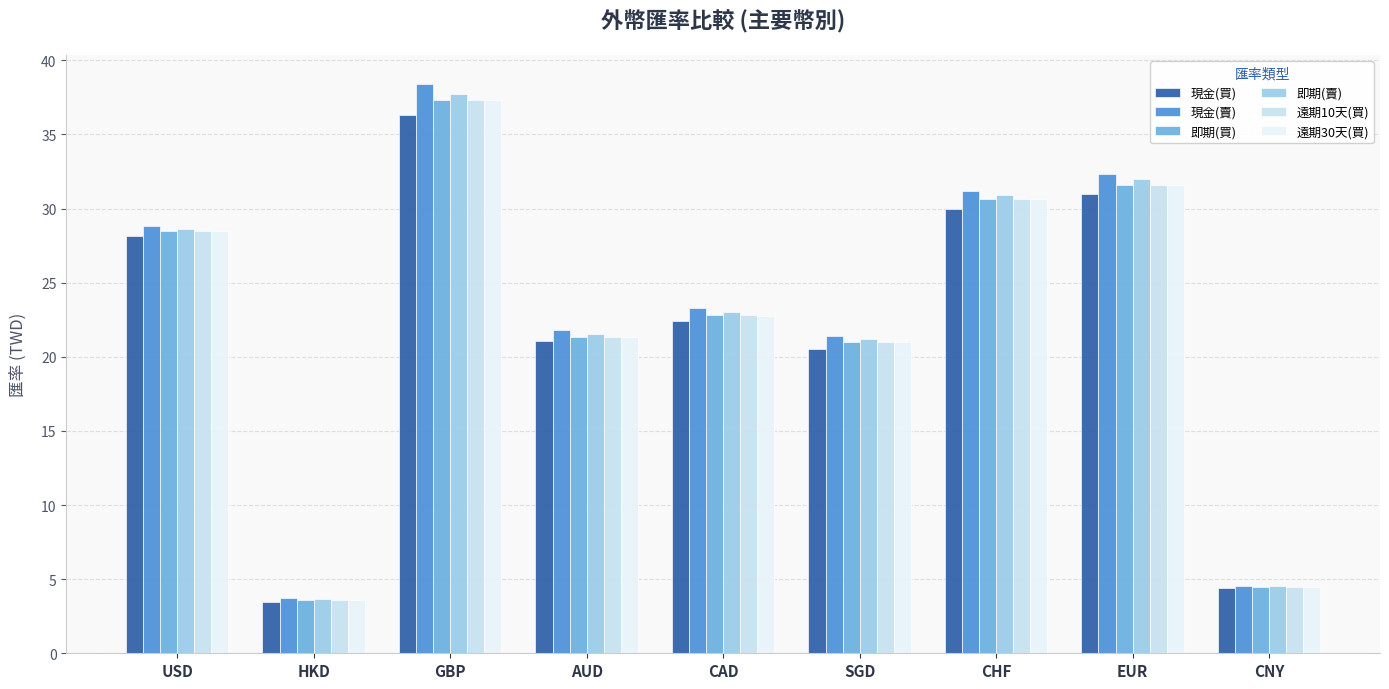

What is the label of the 6th bar from the left?

SGD